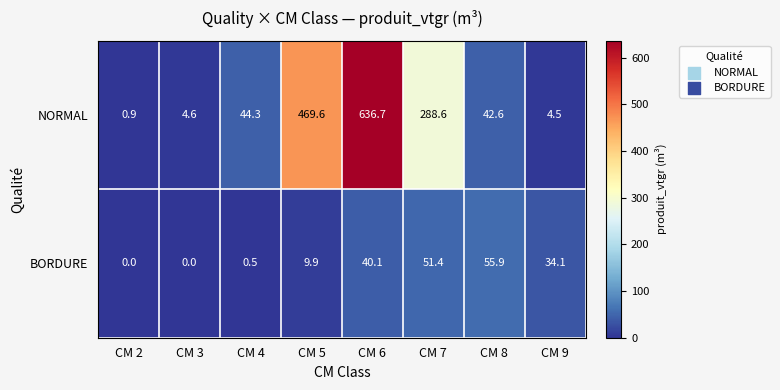

At how many categories does at least one series exceed 66?

3